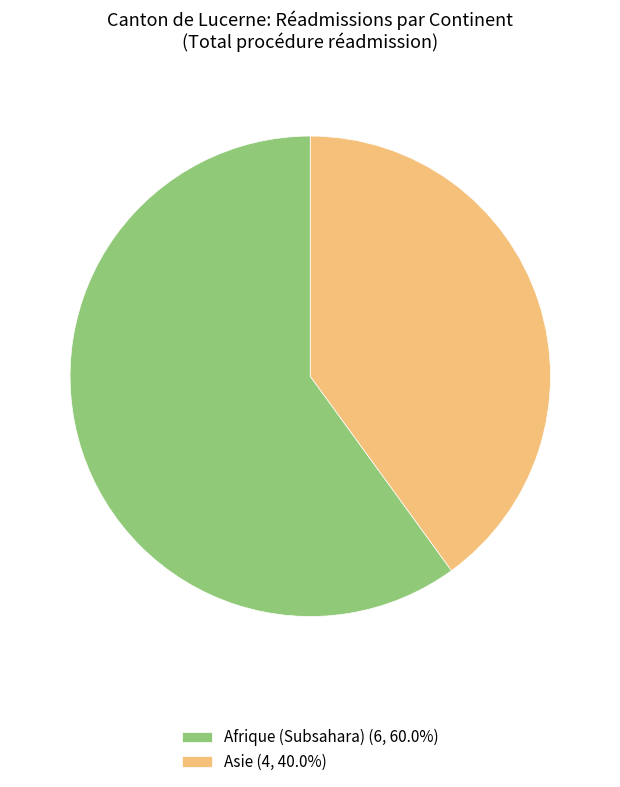

Approximately how many times larger is the value at Afrique (Subsahara) (6, 60.0%) compared to Asie (4, 40.0%)?

1.5